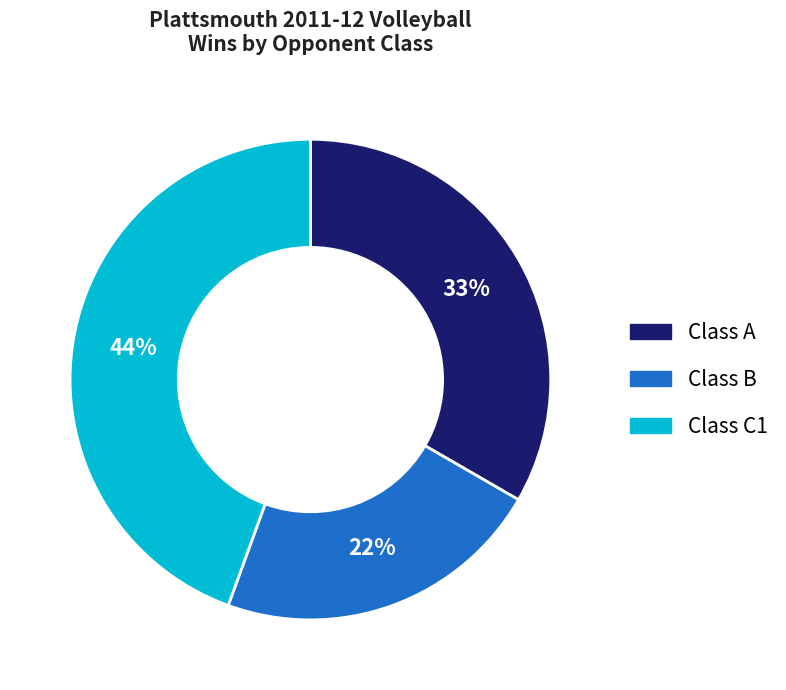

Is there a majority slice in this chart?

No